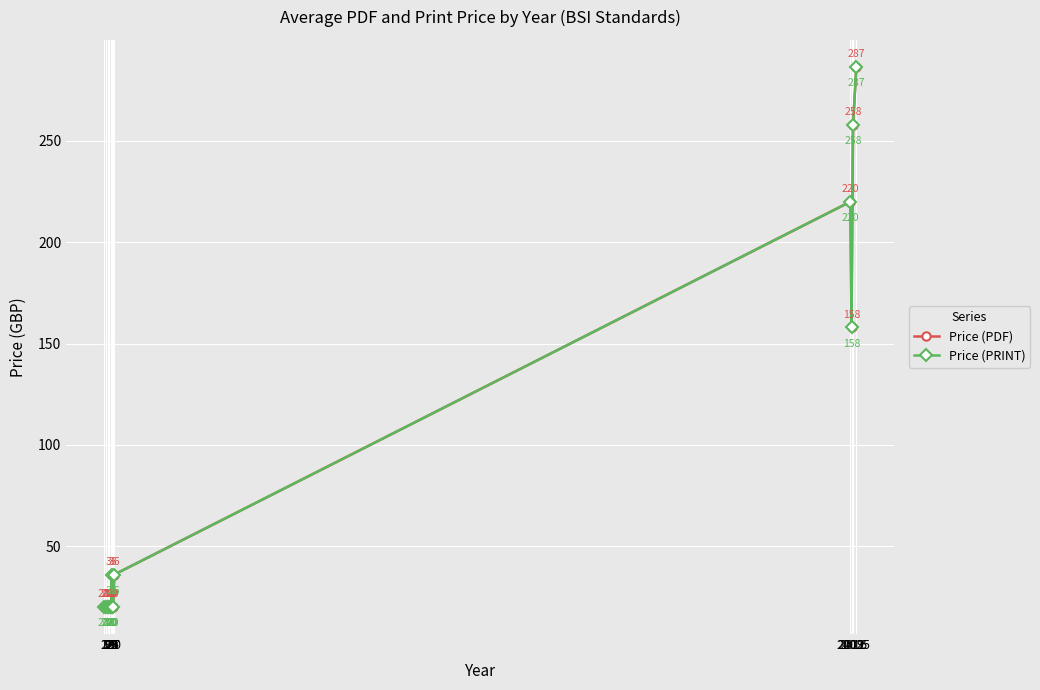

In Price (PRINT), how many points are higher than both neighbors (excluding endpoints)?

2